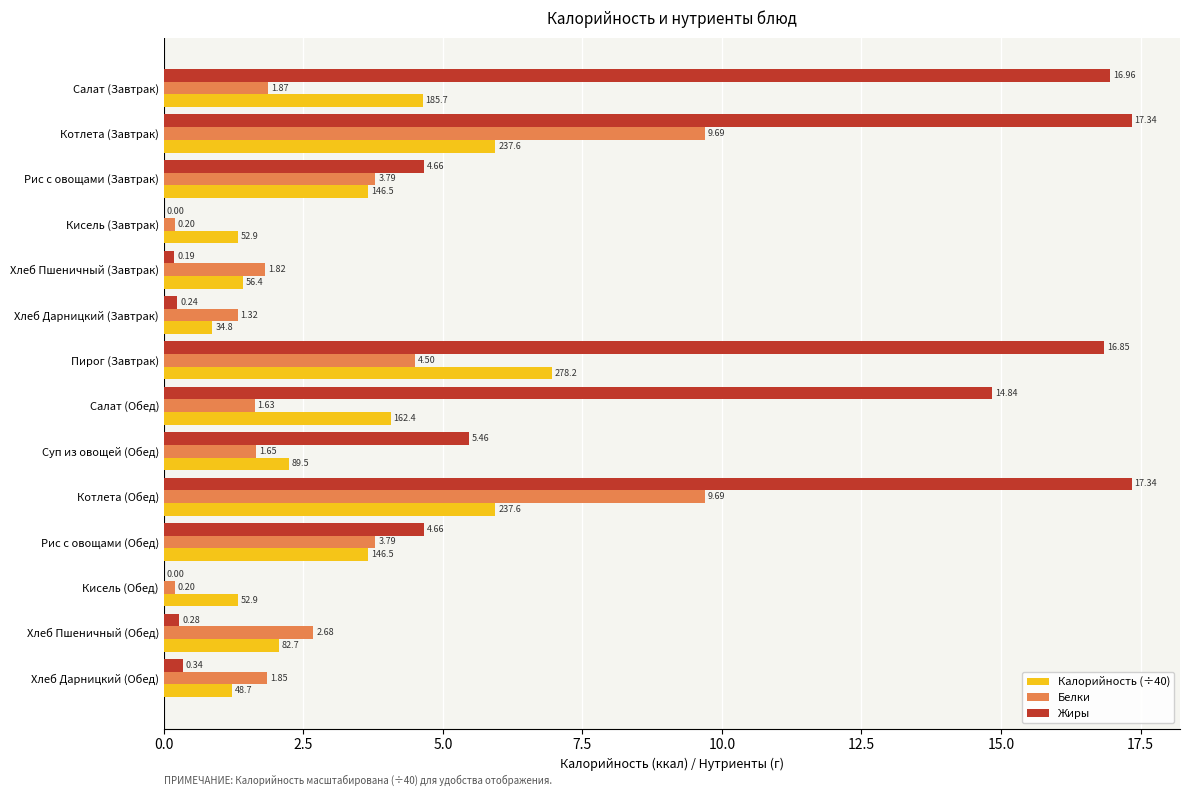

What are all the series names shown in the legend?

Калорийность (÷40), Белки, Жиры